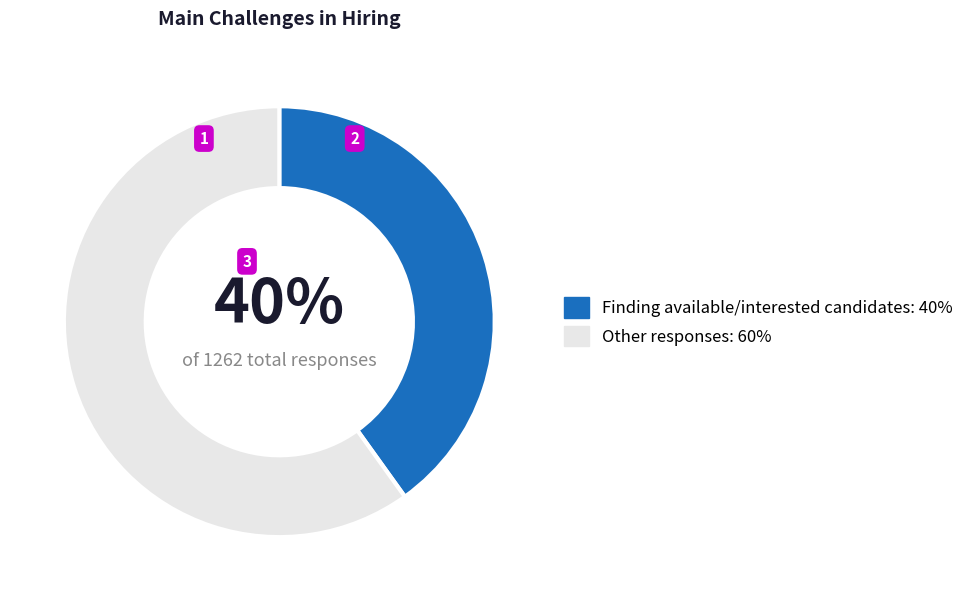

How many segments does this pie chart have?

2